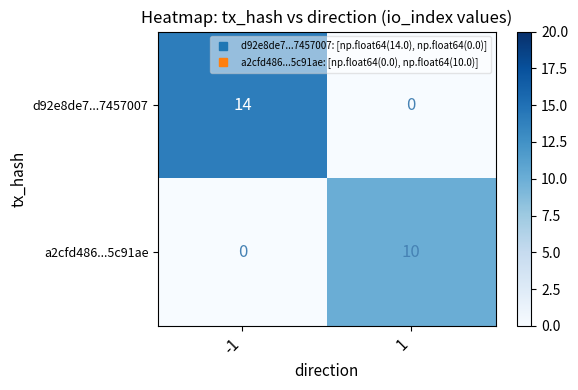

True or false: d92e8de7...7457007 has a value of 8 at -1.

False